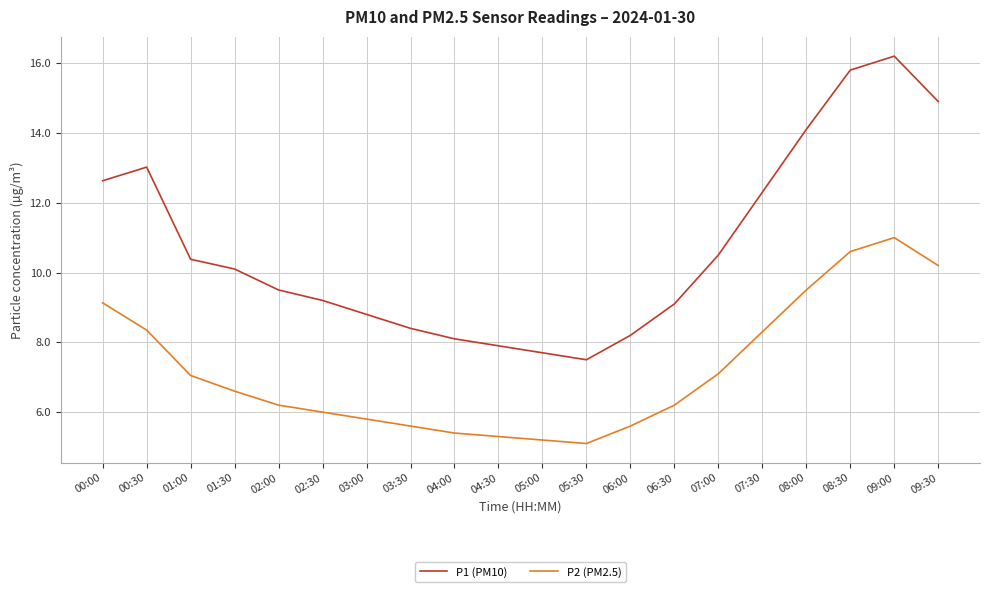

What are all the series names shown in the legend?

P1 (PM10), P2 (PM2.5)